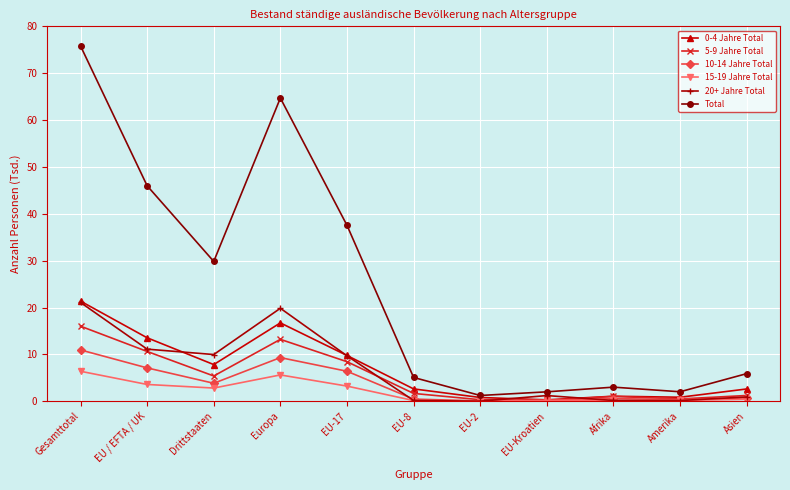

What position from the right is EU-Kroatien?

4